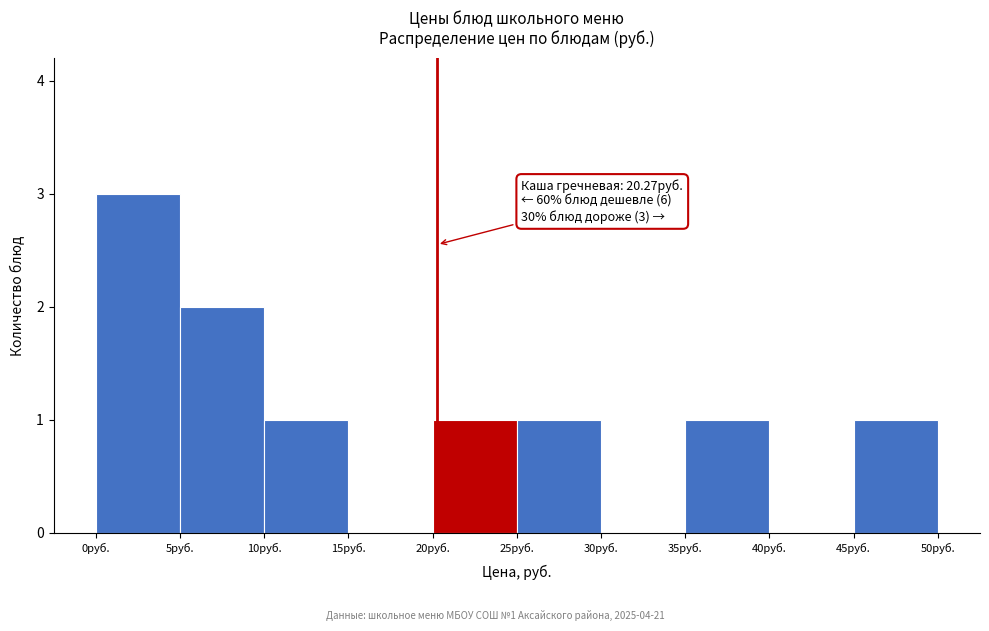

Which range on the x-axis has the tallest bar?

0 to 5